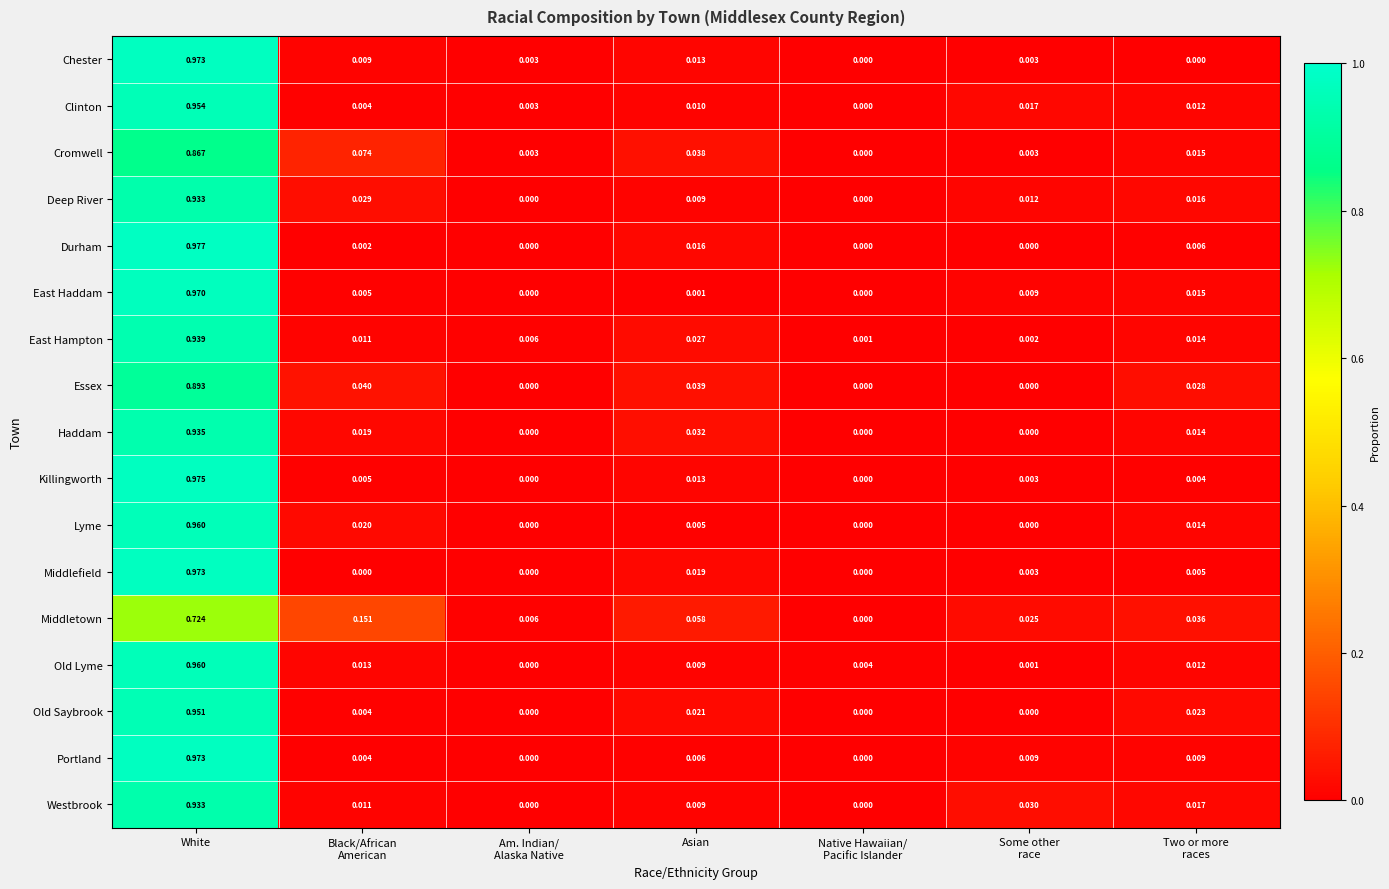

Which category has the highest value in the East Hampton series?

White